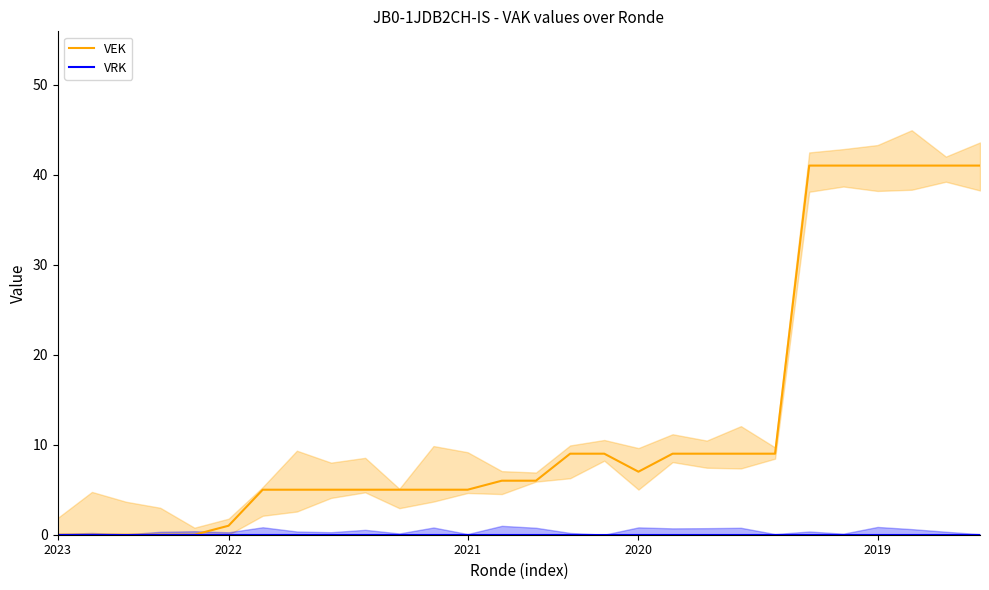

True or false: VEK has more than 2 points higher than both neighbors.

False